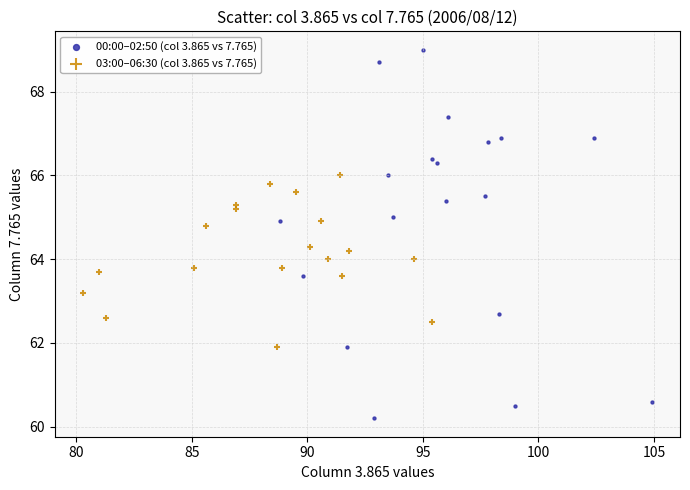

Which series contains the highest Y value?

00:00–02:50 (col 3.865 vs 7.765)